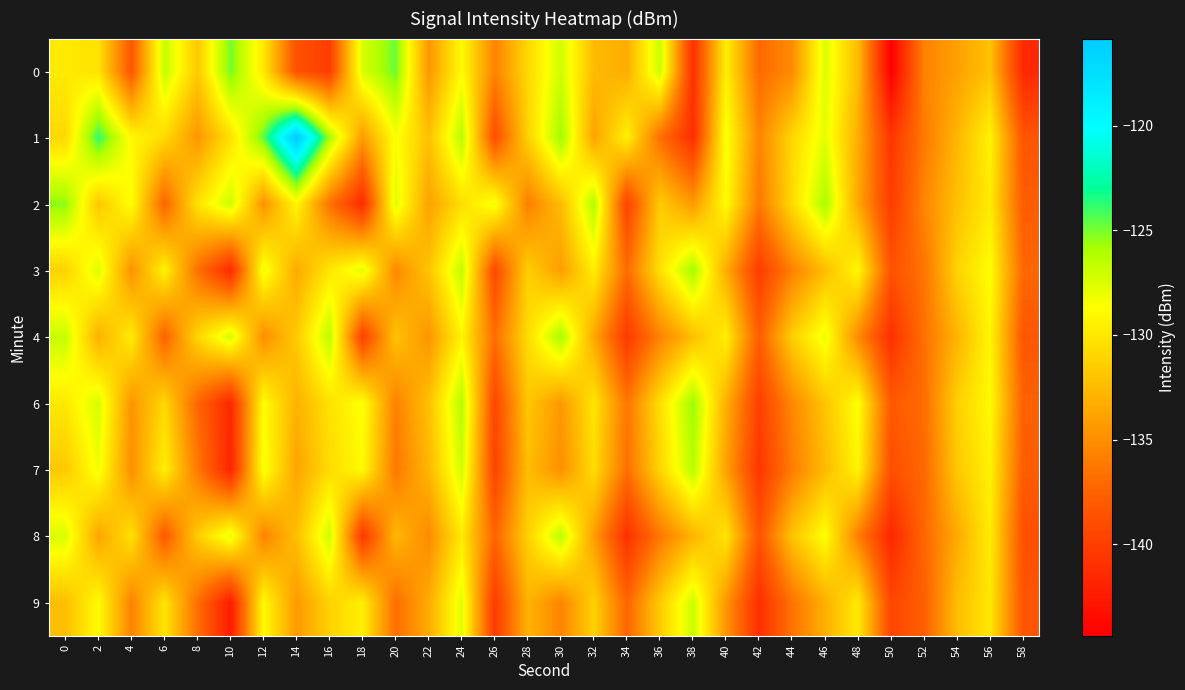

Which series has the largest range (max minus min)?

1